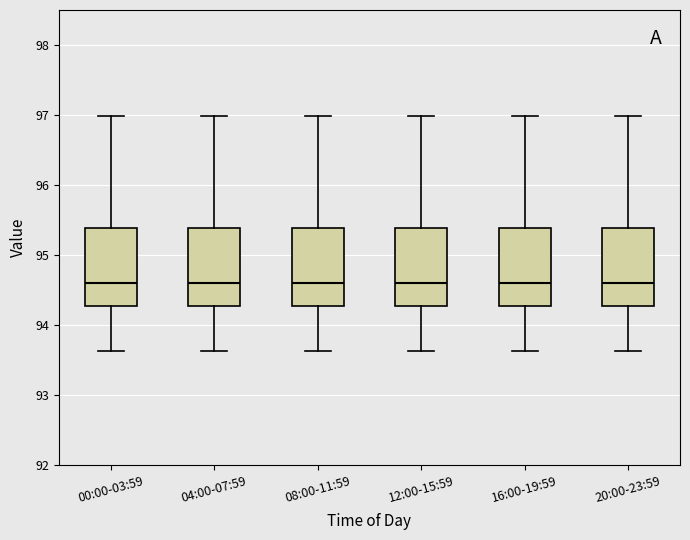

Reading left to right, transcribe this box plot: for each box, give where its median line is, the range the box spans, and where its two whiskers end, as read against the y-axis. The values are not printed on the chart, so give them approximately, as read against the axis.

00:00-03:59: median 94.6, box 94.3 to 95.4, whiskers 93.6 to 97.0
04:00-07:59: median 94.6, box 94.3 to 95.4, whiskers 93.6 to 97.0
08:00-11:59: median 94.6, box 94.3 to 95.4, whiskers 93.6 to 97.0
12:00-15:59: median 94.6, box 94.3 to 95.4, whiskers 93.6 to 97.0
16:00-19:59: median 94.6, box 94.3 to 95.4, whiskers 93.6 to 97.0
20:00-23:59: median 94.6, box 94.3 to 95.4, whiskers 93.6 to 97.0